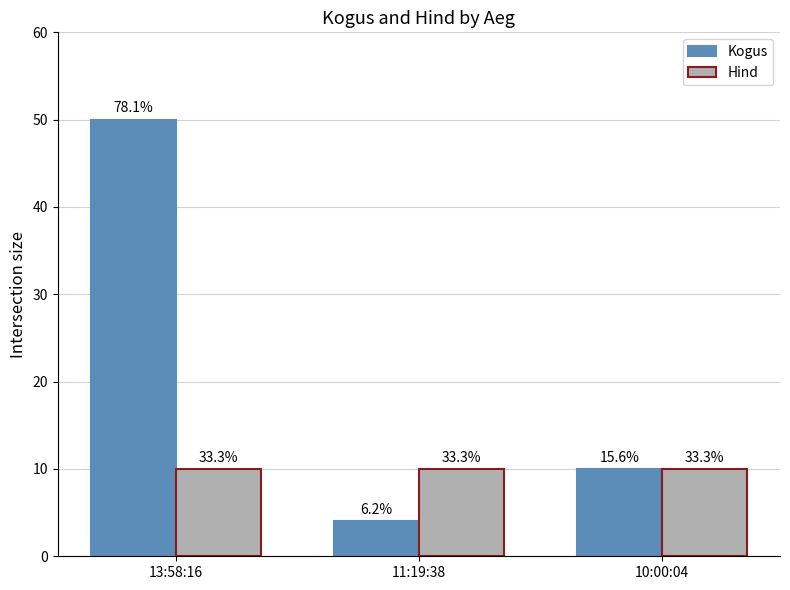

What is the sum of the Hind values at 13:58:16 and 11:19:38?

20